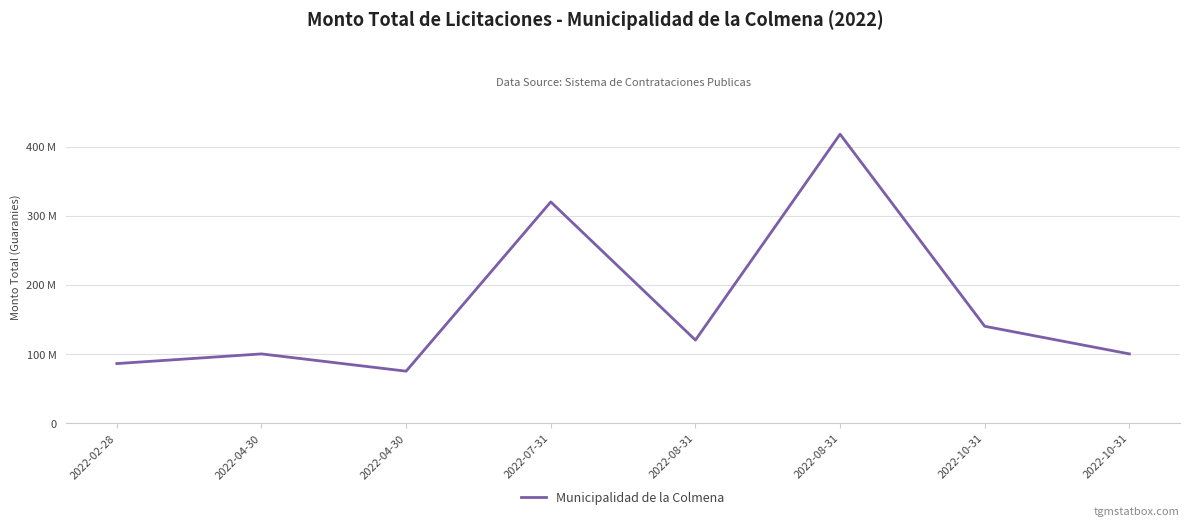

What is the label of the 2nd point from the left?

2022-04-30